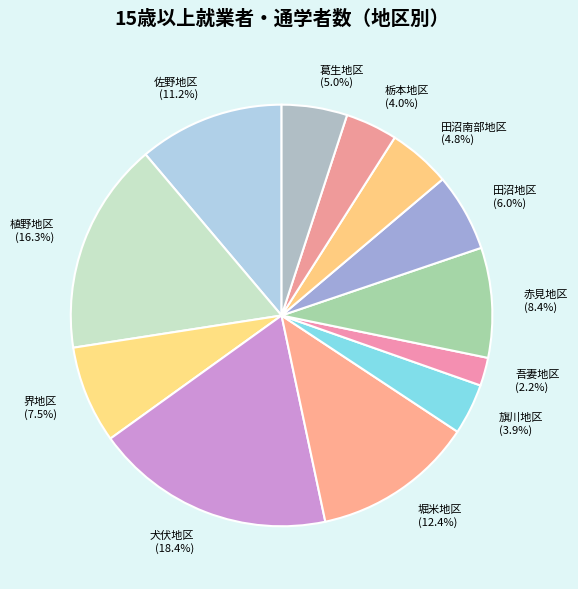

Between 吾妻地区 and 田沼地区, which is larger?

田沼地区